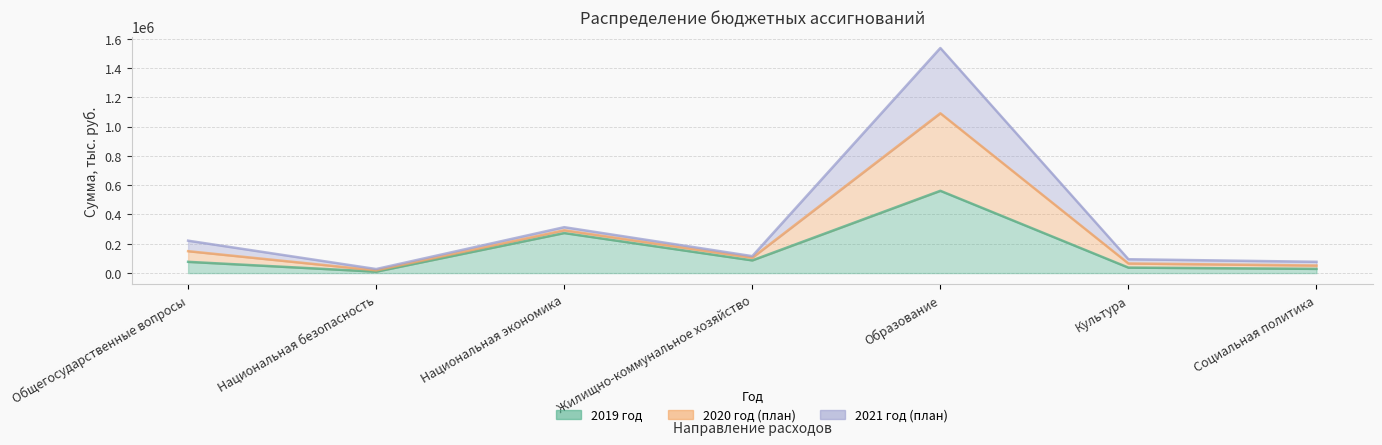

Between Общегосударственные вопросы and Образование, which series saw the biggest shift?

2020 год (план)